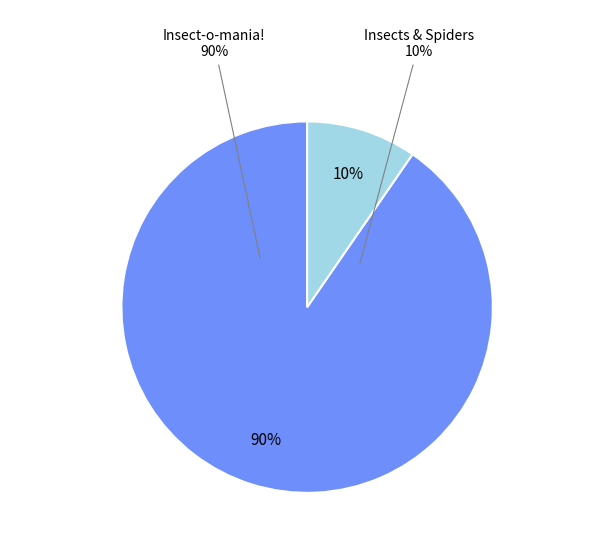

To the nearest percent, what percentage of the pie is Insect-o-mania!?

90%